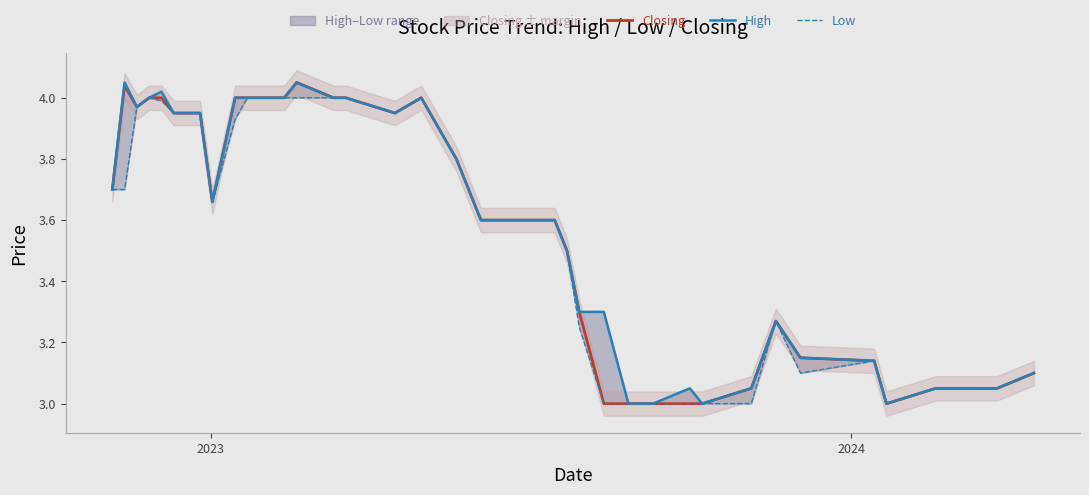

What is the sum of all High values?

143.4